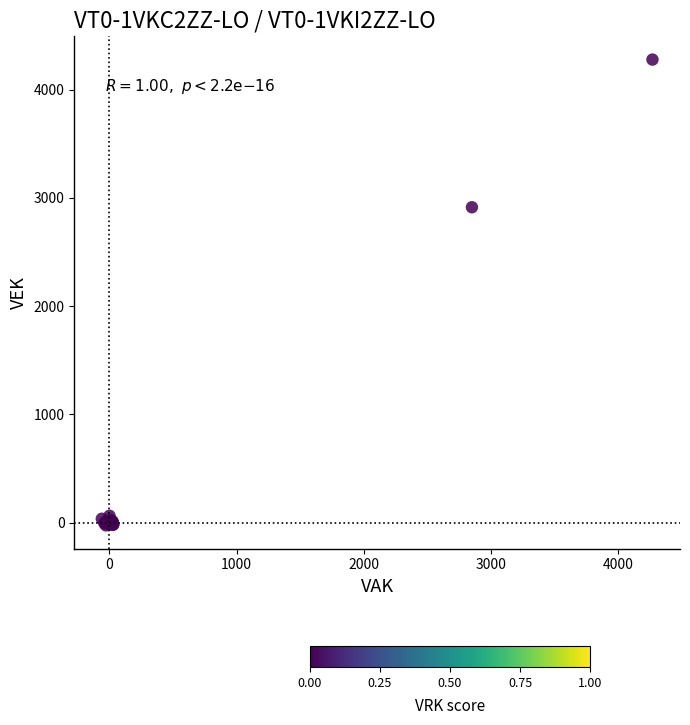

What Y value in the scatter plot is closest to 2126?

2912.9